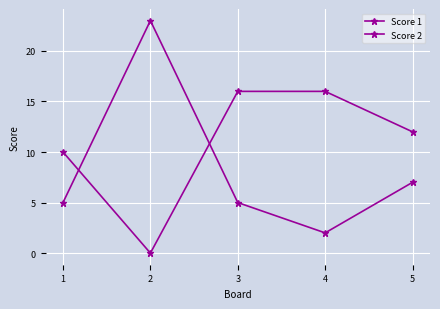

Is this an area chart (filled region under the line)?

No